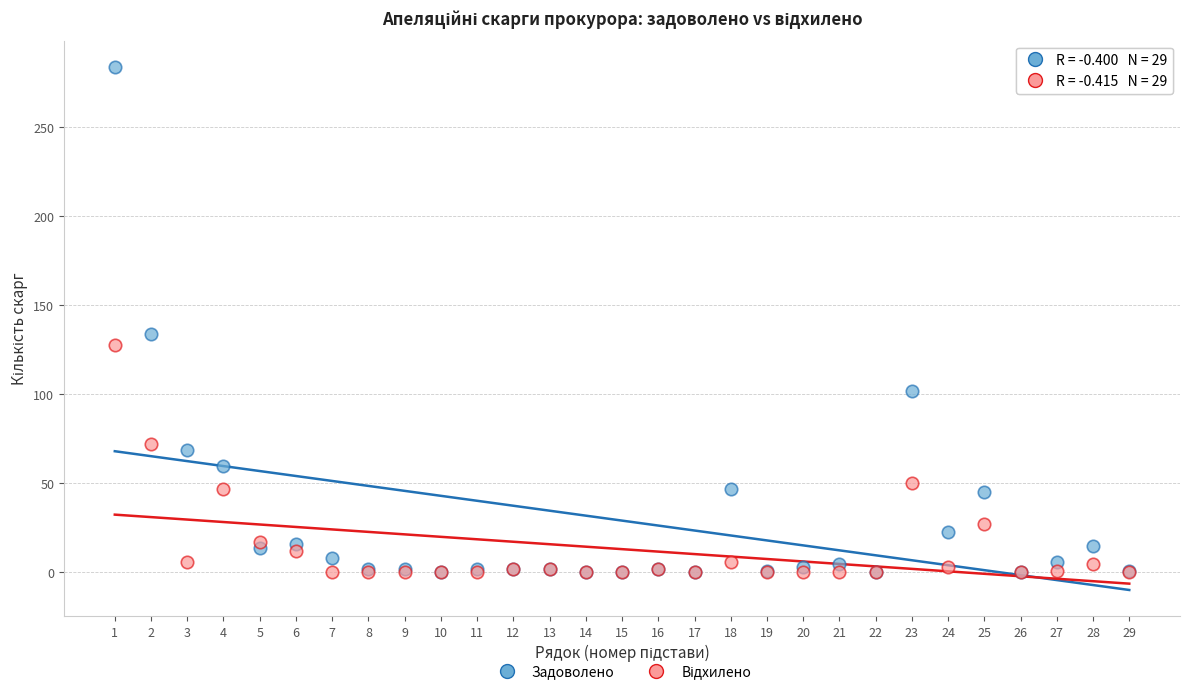

Across all series, what Y value is closest to 142?

134